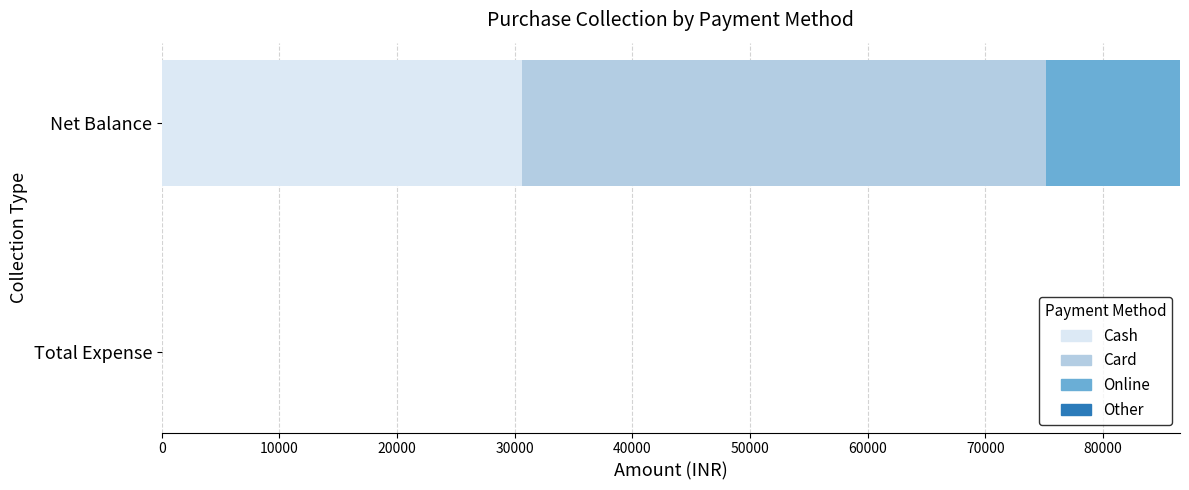

Is it true that Cash equals 10271 at Net Balance?

False